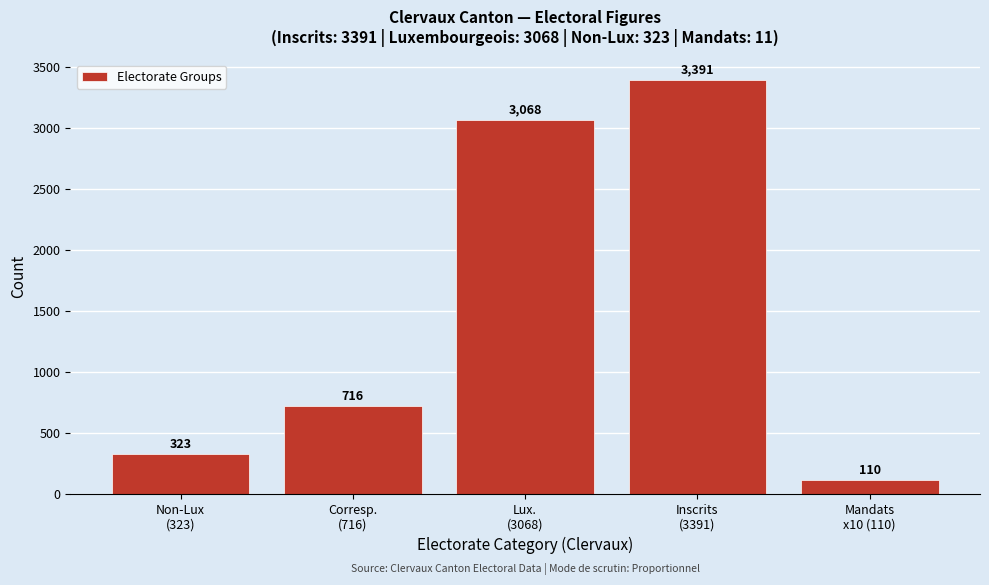

Reading right to left, transcribe all the data shown in this chart.

110	3391	3068	716	323